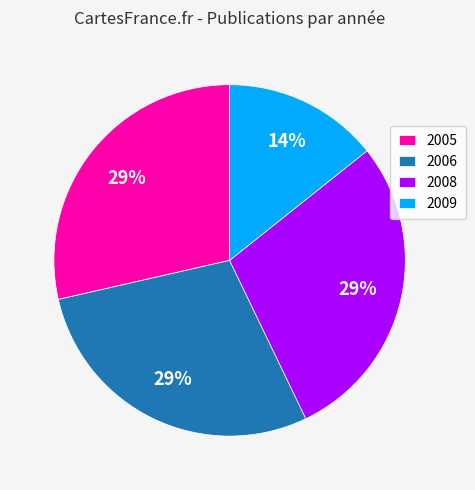

To the nearest percent, what portion does 2009 represent?

14%